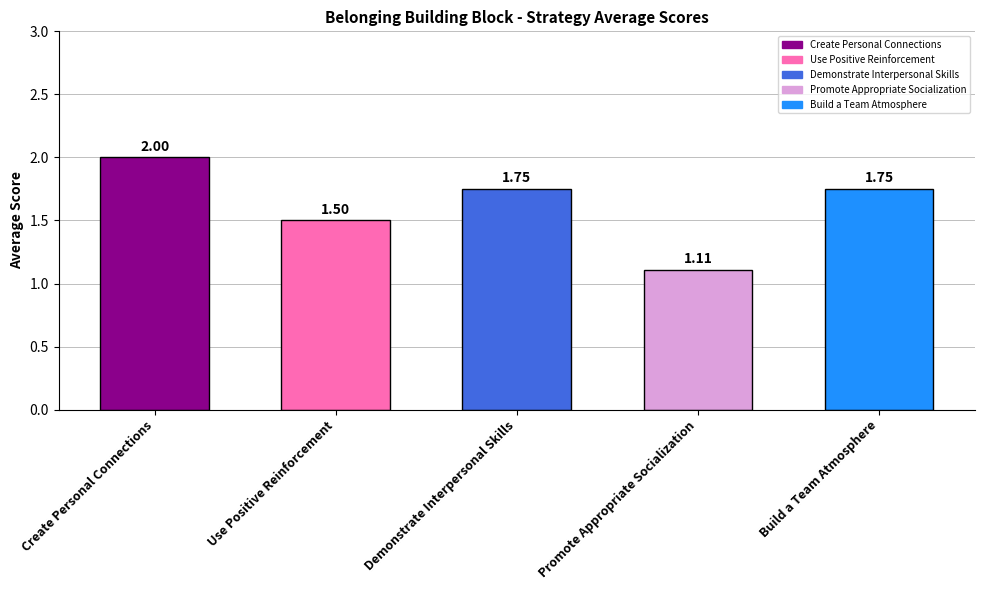

What is the label of the 3rd bar from the right?

Demonstrate Interpersonal Skills